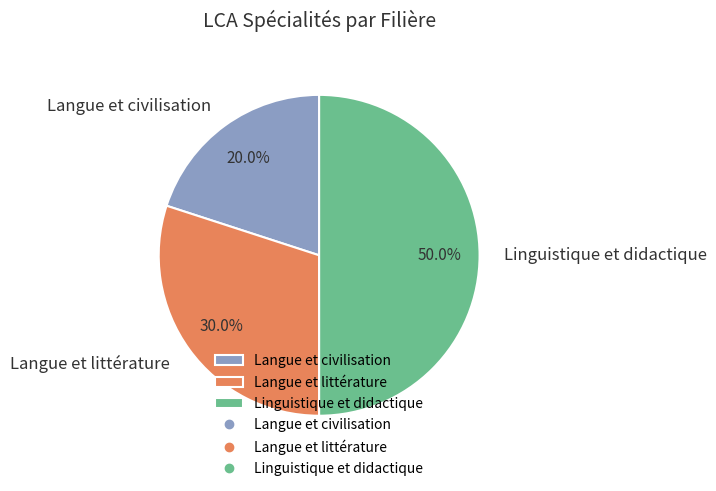

True or false: Langue et civilisation accounts for 15% of the total.

False